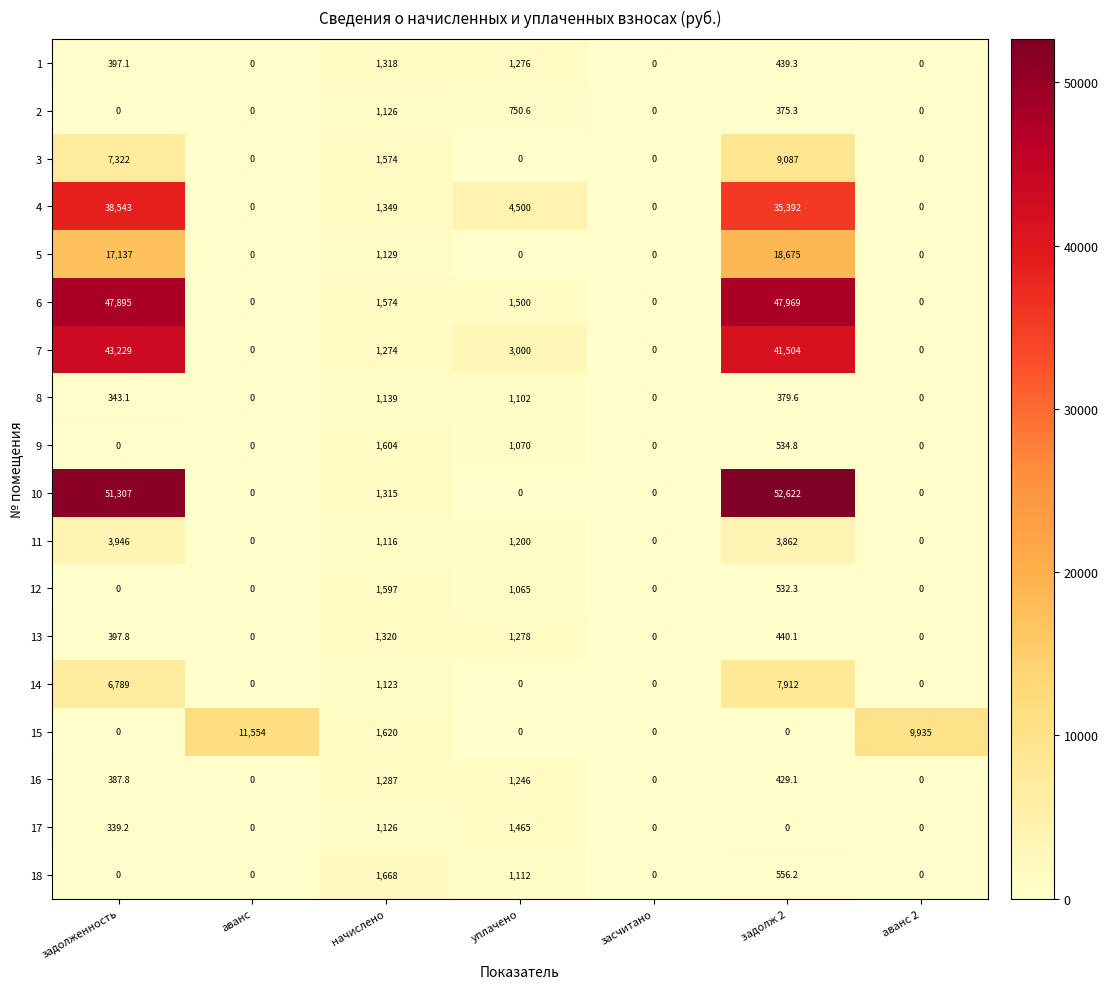

How many categories are shown in the chart?

7